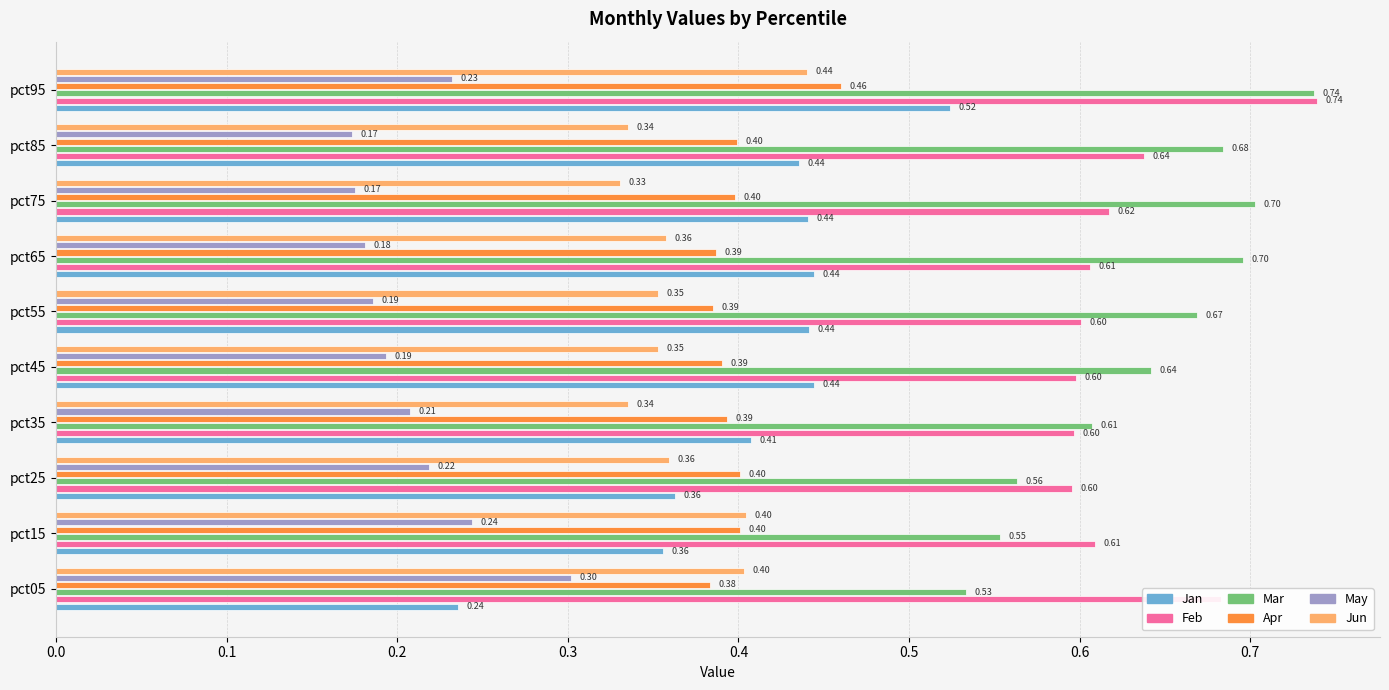

What is the sum of all Mar values?

6.4